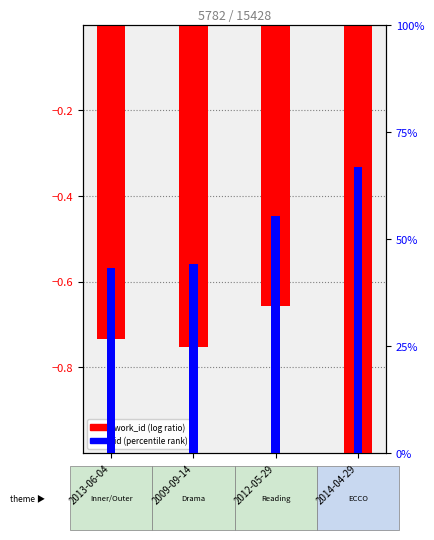

True or false: work_id (norm) has a value of -1.2 at 2013-06-04.

False